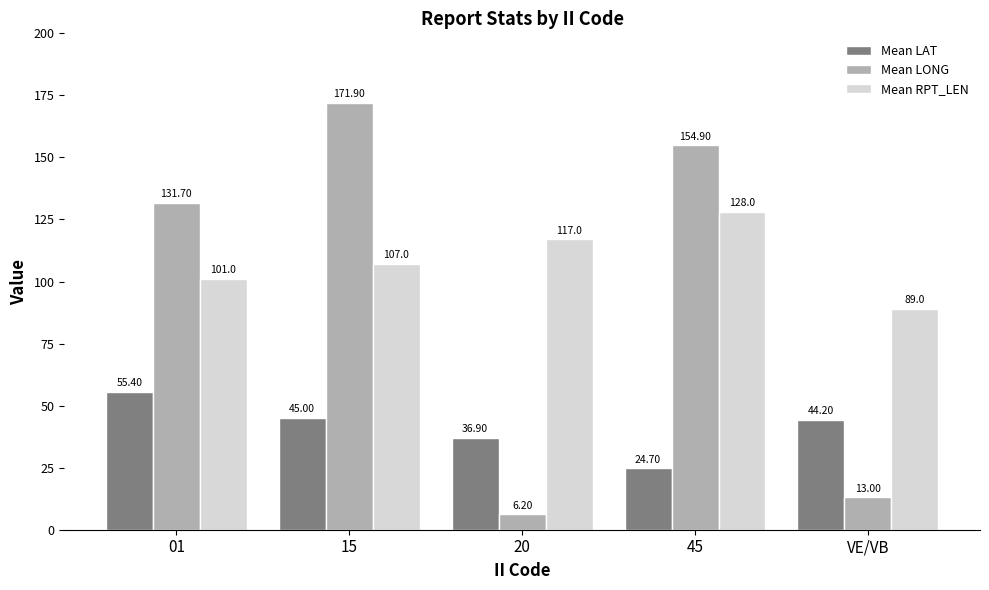

Between 20 and VE/VB, which series saw the biggest shift?

Mean RPT_LEN